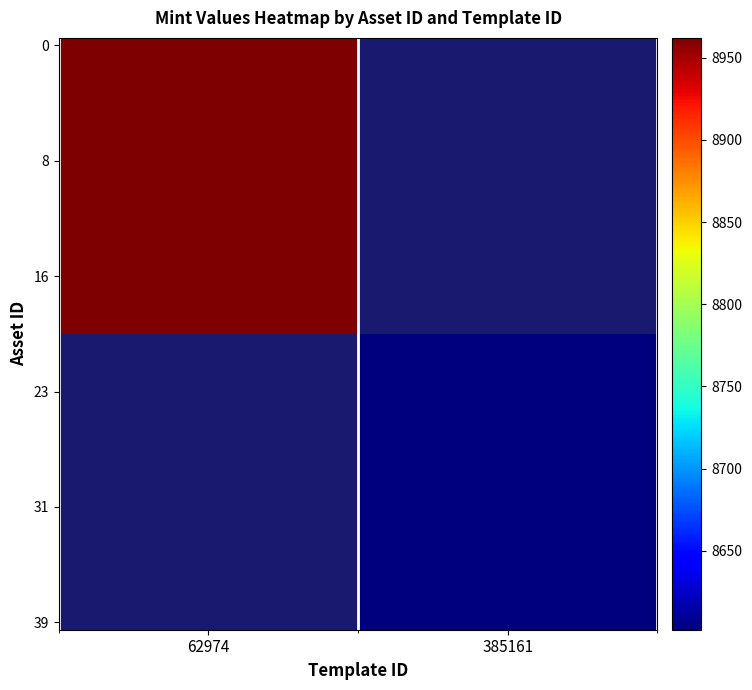

How many data points does each series have?

2